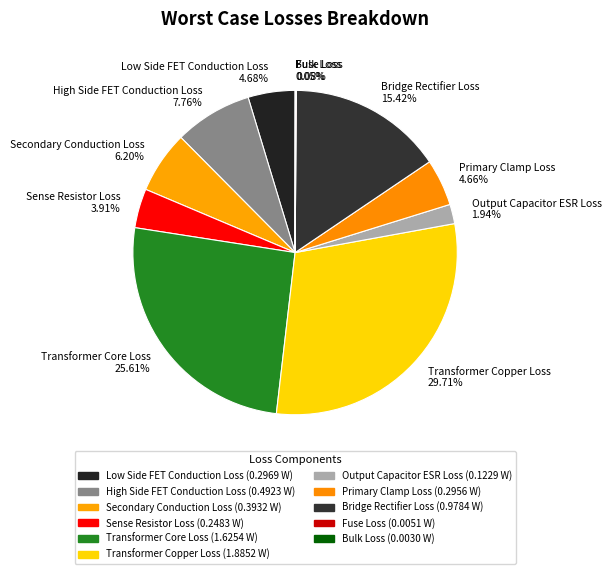

Does Transformer Copper Loss 29.71% represent more than half of the total?

No